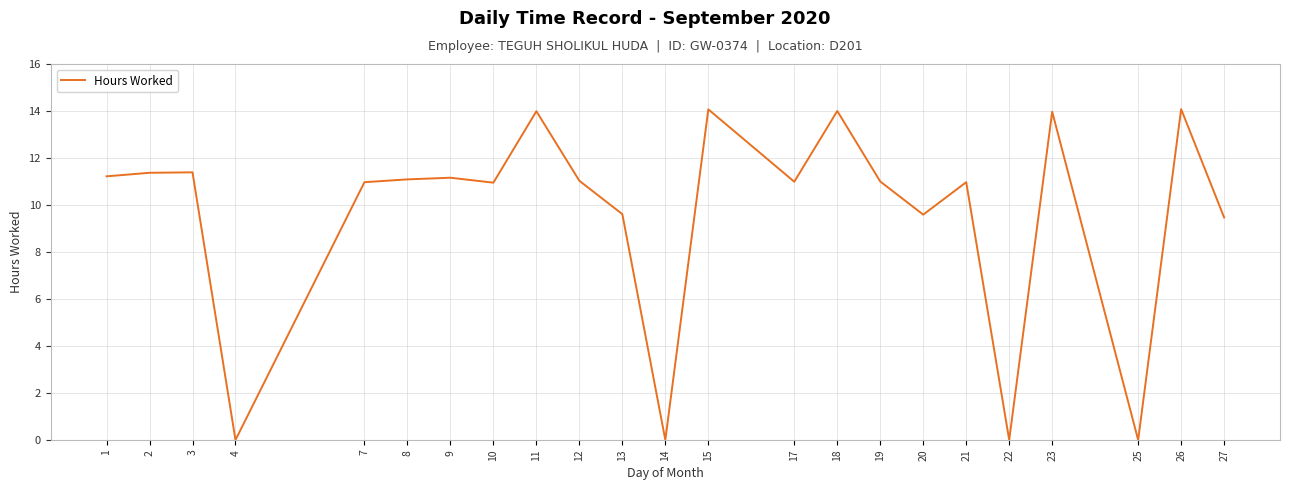

Between 20 and 26, which is larger?

26